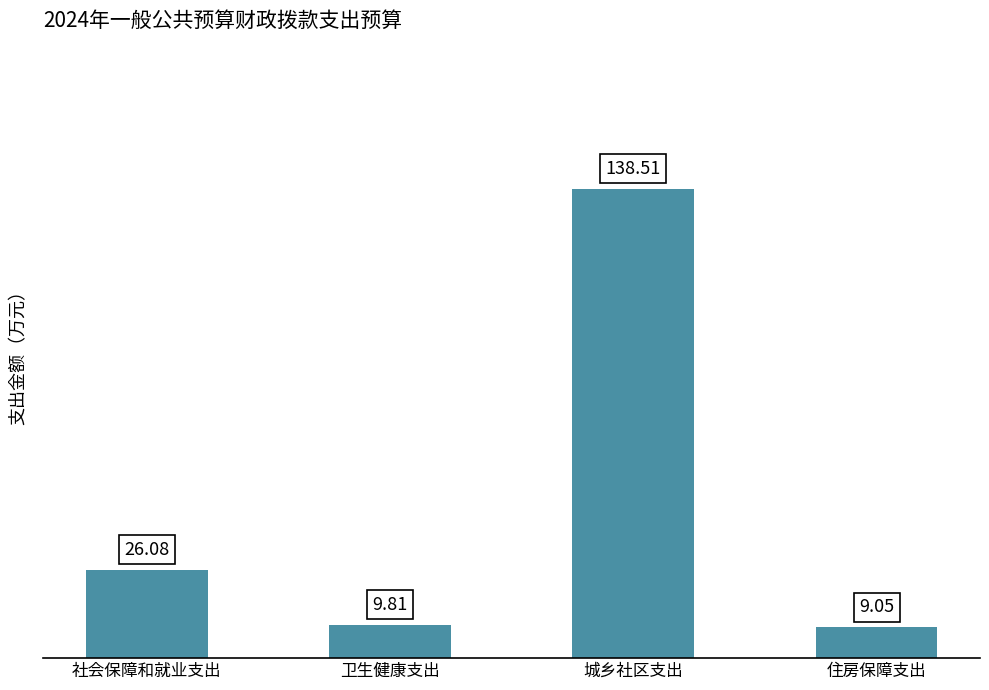

What is the label of the 1st bar from the left?

社会保障和就业支出